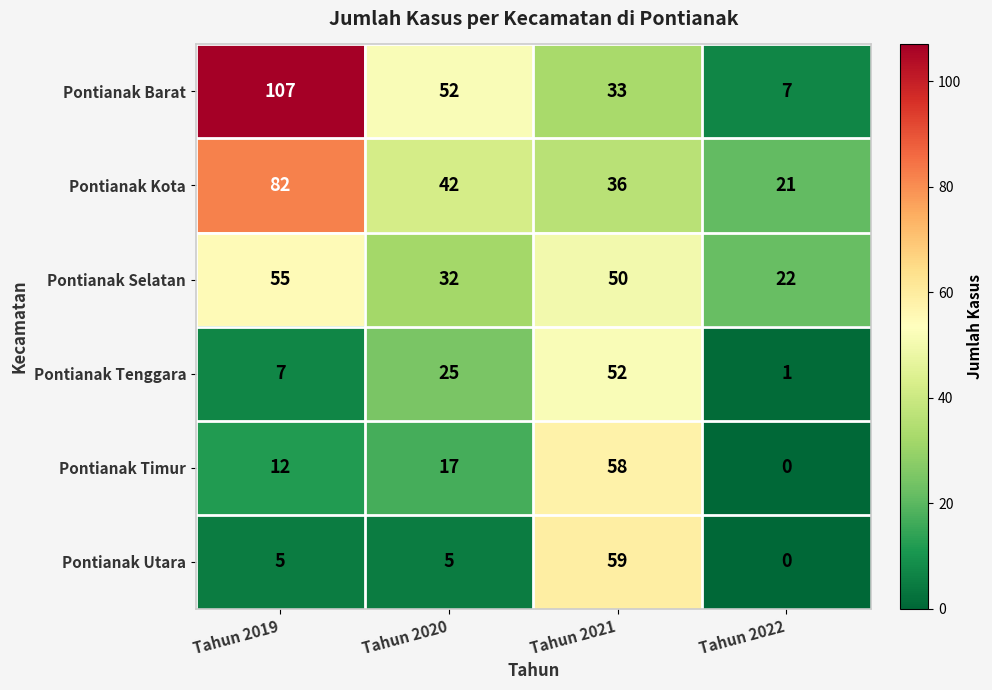

The value of Pontianak Kota at Tahun 2020 is 42. True or false?

True